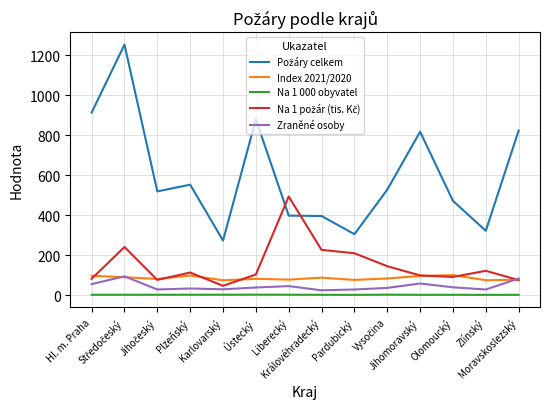

What is the maximum value shown in the chart?

1254.0